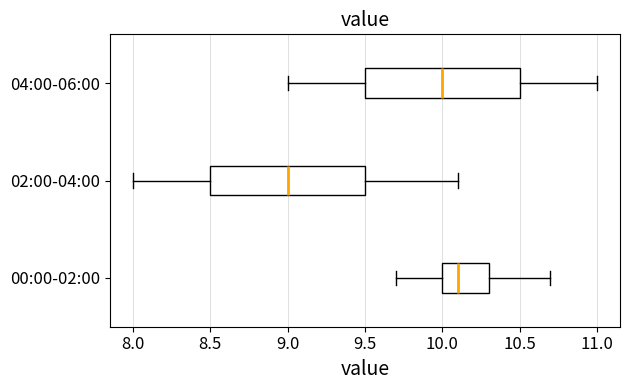

Which box's median line is the furthest to the right?

00:00-02:00